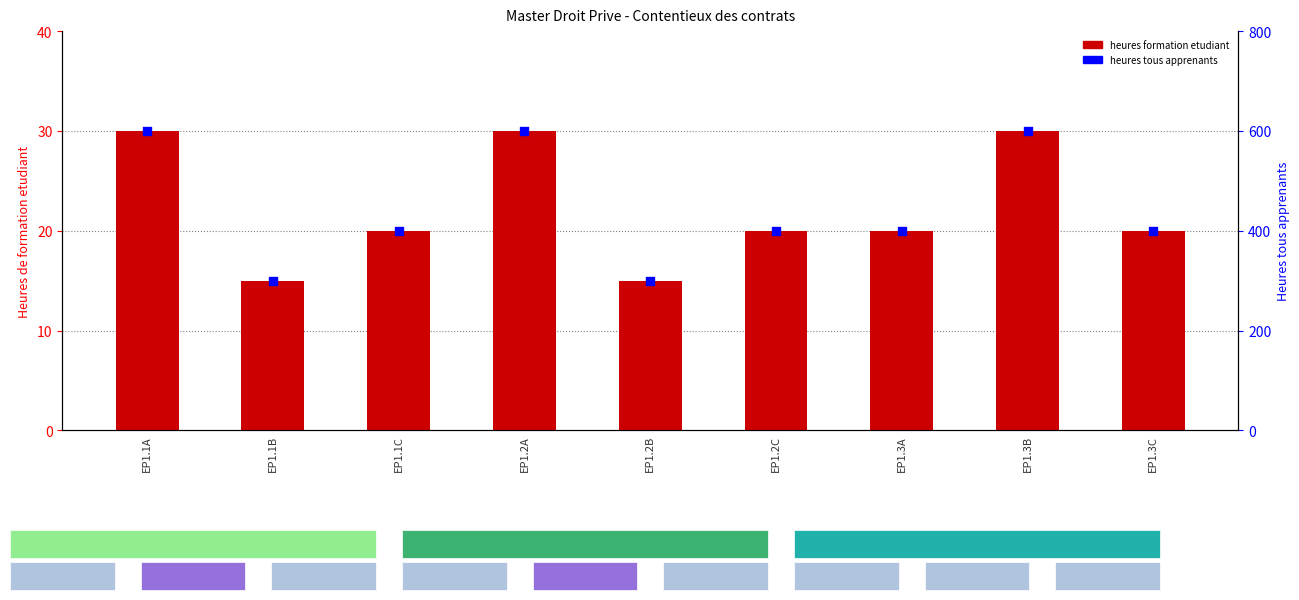

At how many categories does at least one series exceed 178?

9